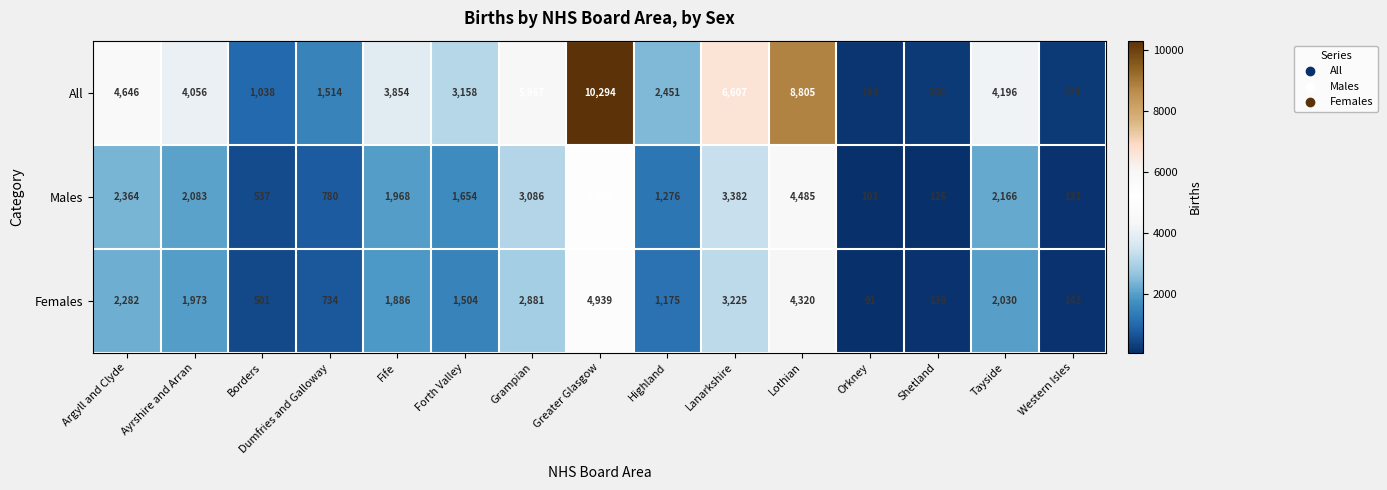

At which label does All first exceed 3854?

Argyll and Clyde